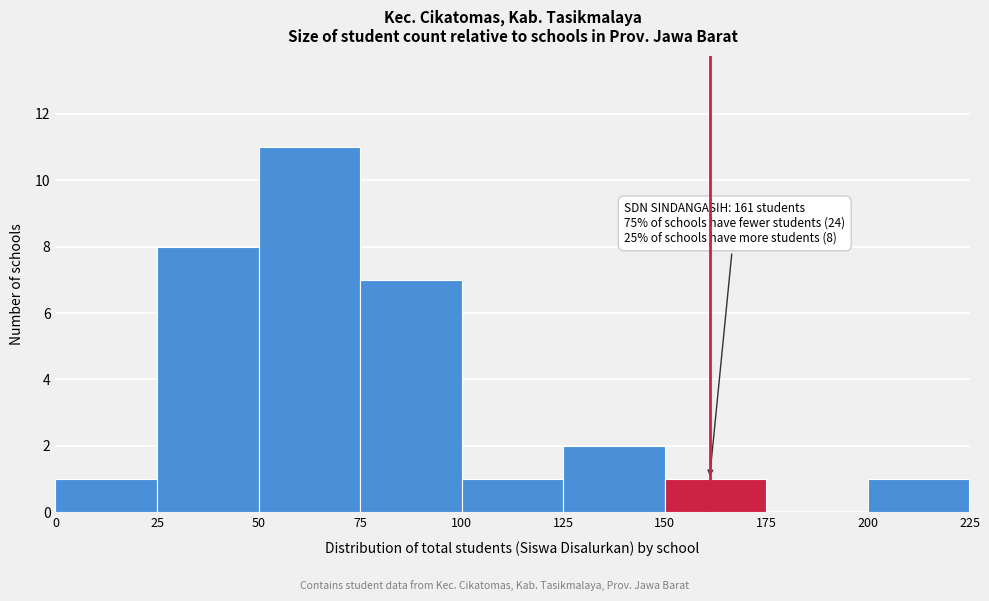

Over which range of the x-axis is the bar tallest?

50 to 75